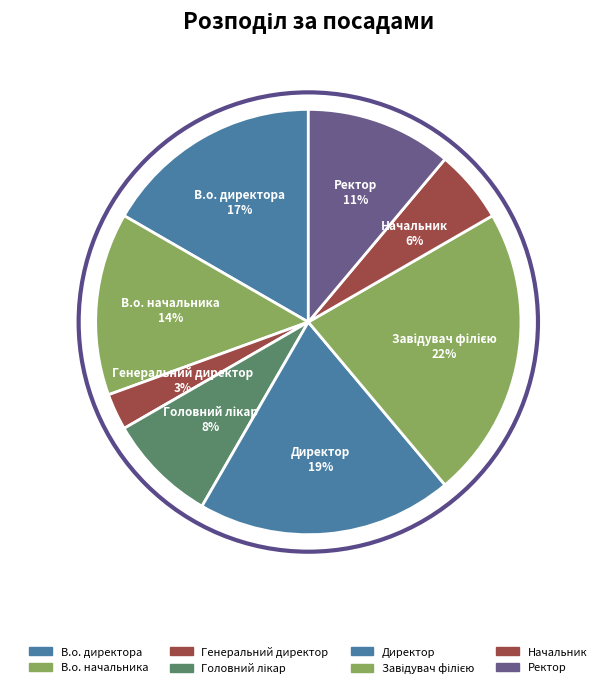

Is the sum of В.о. начальника and Начальник greater than half?

No